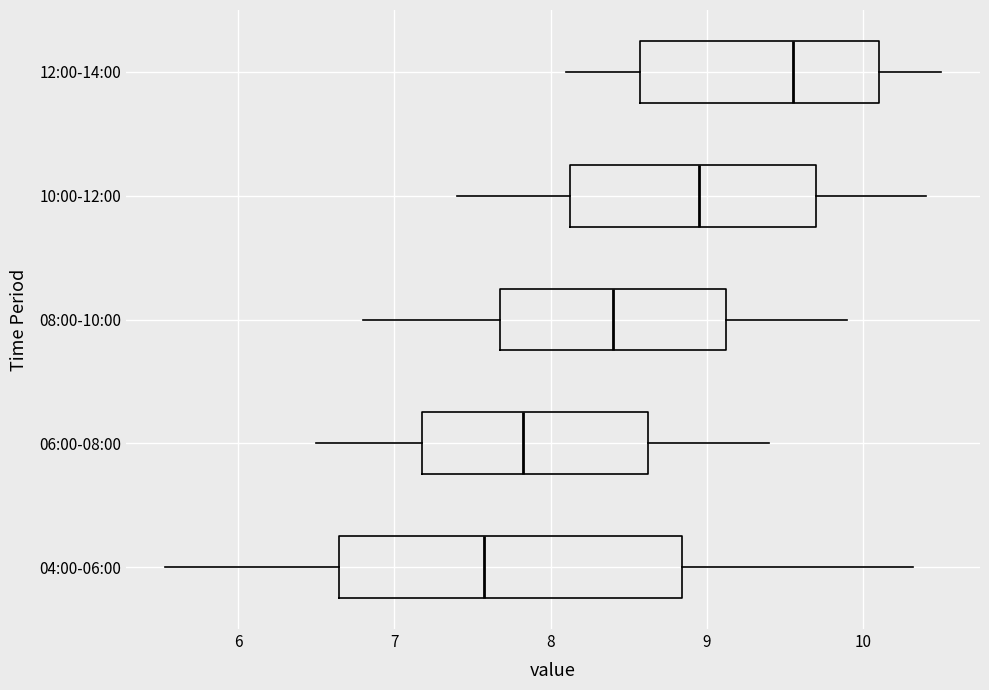

Reading bottom to top, transcribe this box plot: for each box, give where its median line is, the range the box spans, and where its two whiskers end, as read against the x-axis. The values are not printed on the chart, so give them approximately, as read against the axis.

04:00-06:00: median 7.6, box 6.6 to 8.8, whiskers 5.5 to 10.3
06:00-08:00: median 7.8, box 7.2 to 8.6, whiskers 6.5 to 9.4
08:00-10:00: median 8.4, box 7.7 to 9.1, whiskers 6.8 to 9.9
10:00-12:00: median 9.0, box 8.1 to 9.7, whiskers 7.4 to 10.4
12:00-14:00: median 9.6, box 8.6 to 10.1, whiskers 8.1 to 10.5